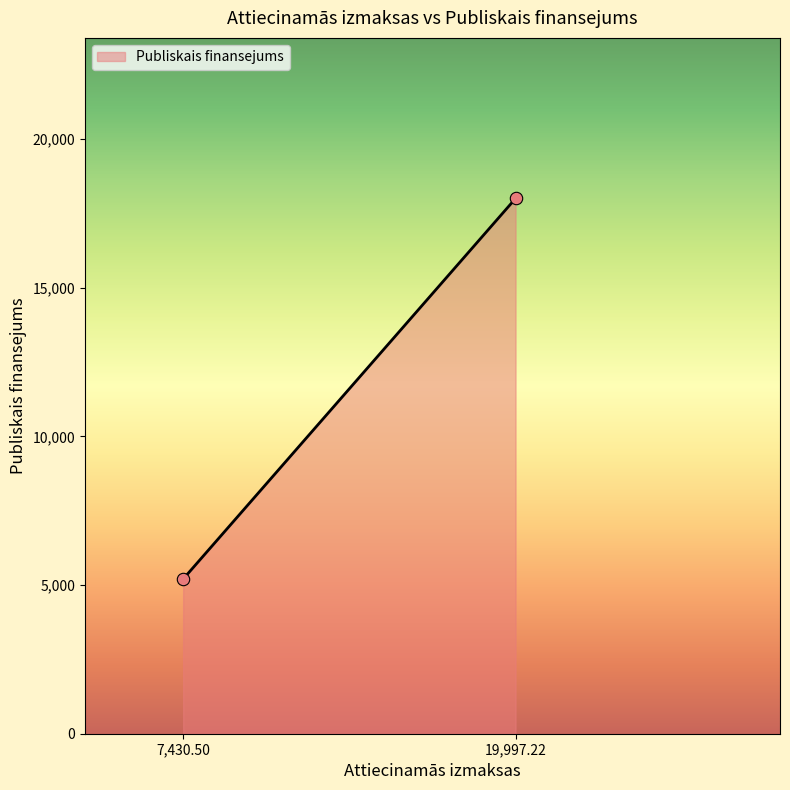

What is the greatest value displayed?

17997.5